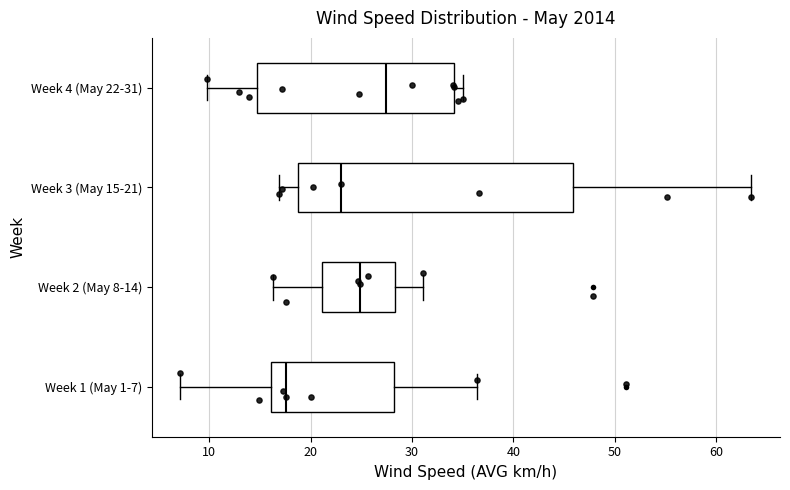

Which box is the widest, from its left edge to its right edge?

Week 3 (May 15-21)